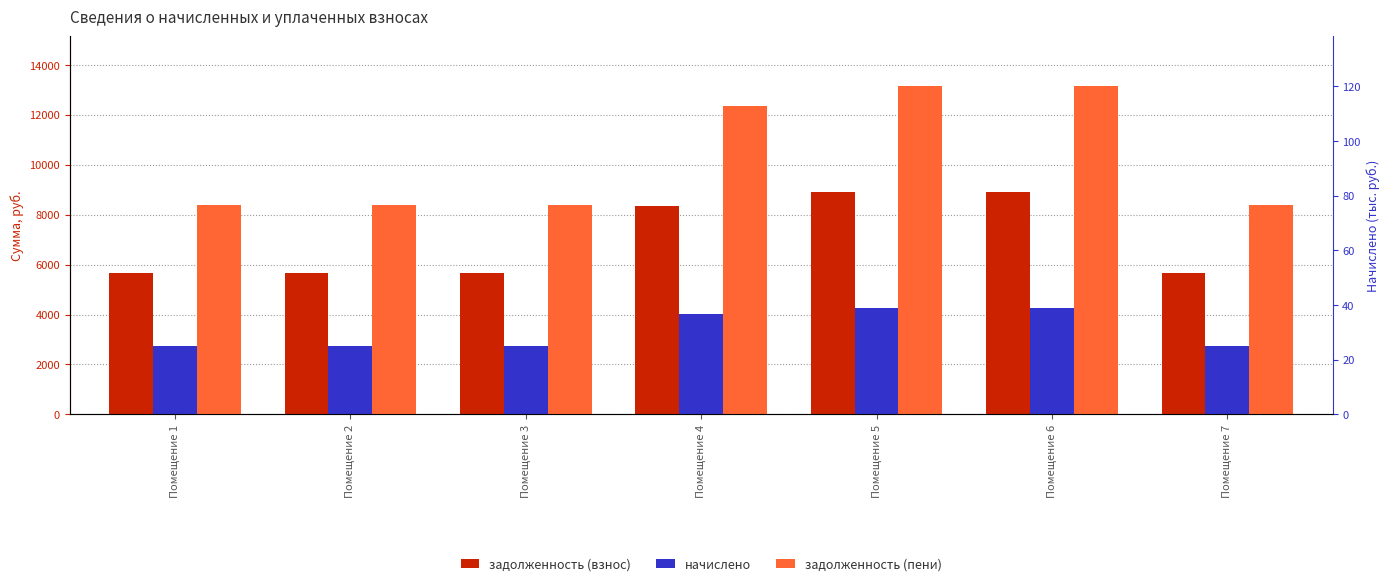

At which label does начислено reach its peak?

Помещение 5